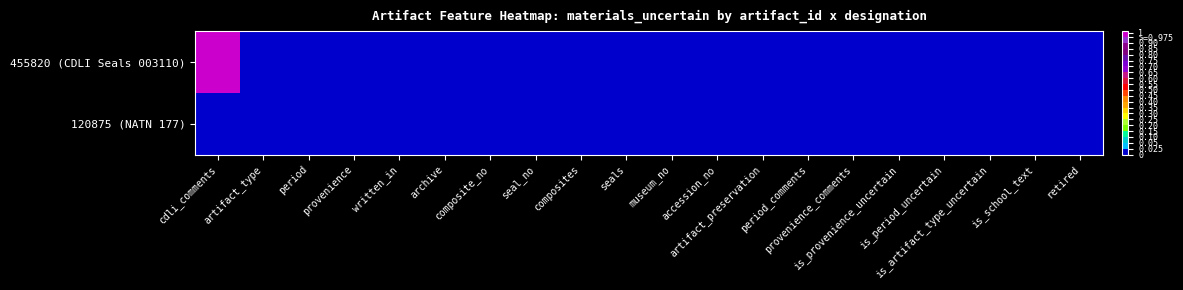

List the series in order of their overall mean, highest first.

455820 (CDLI Seals 003110), 120875 (NATN 177)